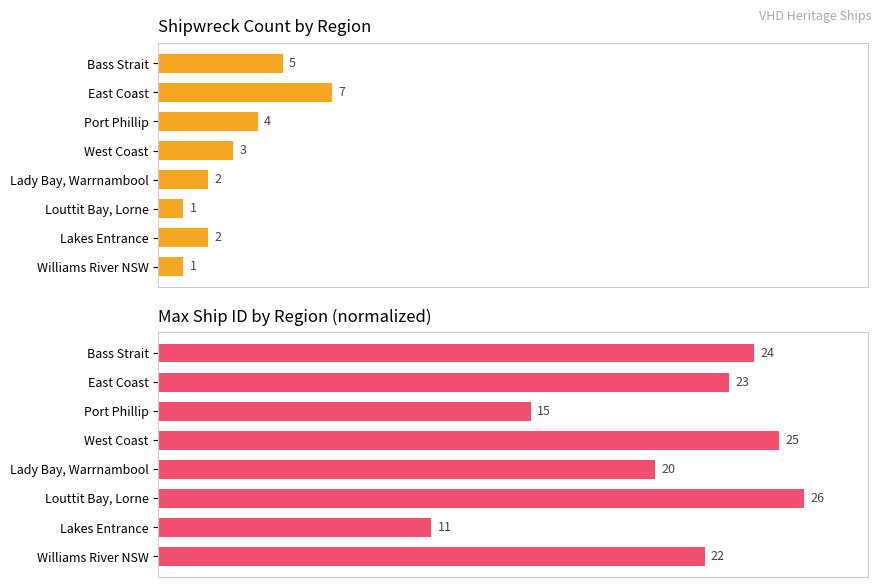

Is it true that Max Ship ID (normalized) equals 28.5 at Lakes Entrance?

False